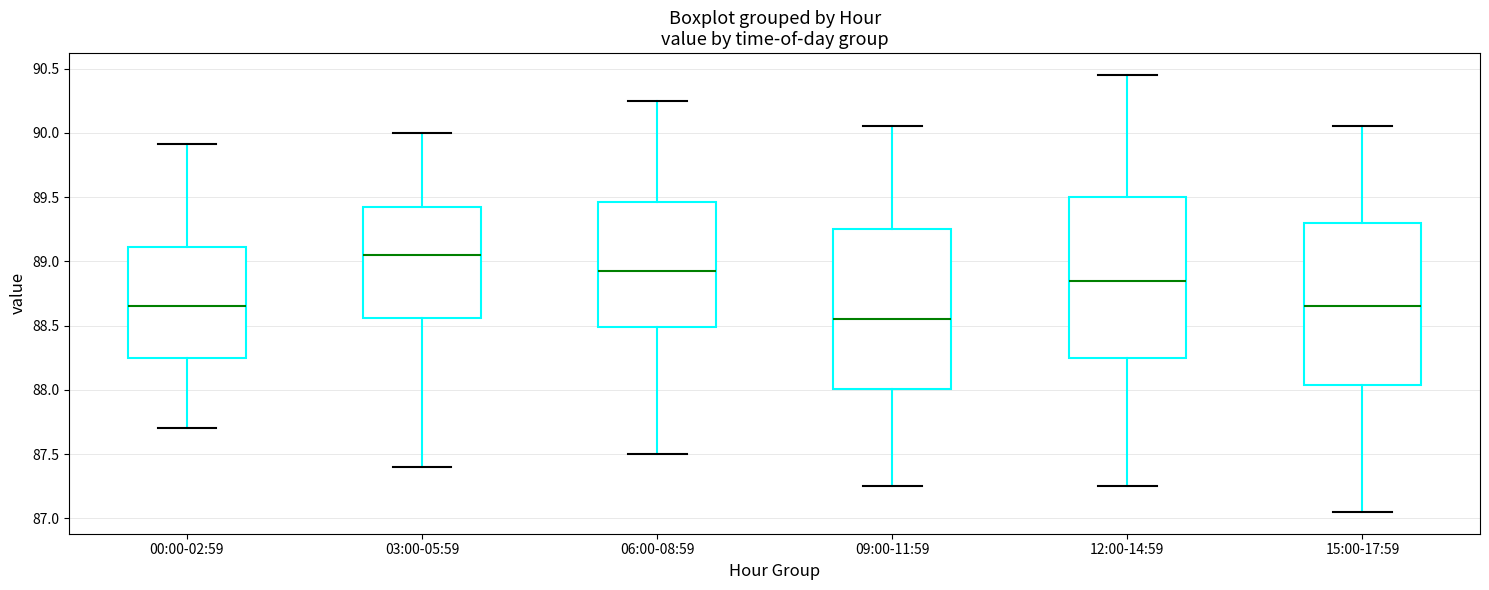

Reading left to right, transcribe this box plot: for each box, give where its median line is, the range the box spans, and where its two whiskers end, as read against the y-axis. The values are not printed on the chart, so give them approximately, as read against the axis.

00:00-02:59: median 88.65, box 88.25 to 89.10, whiskers 87.70 to 89.90
03:00-05:59: median 89.05, box 88.55 to 89.45, whiskers 87.40 to 90.00
06:00-08:59: median 88.95, box 88.50 to 89.45, whiskers 87.50 to 90.25
09:00-11:59: median 88.55, box 88.00 to 89.25, whiskers 87.25 to 90.05
12:00-14:59: median 88.85, box 88.25 to 89.50, whiskers 87.25 to 90.45
15:00-17:59: median 88.65, box 88.05 to 89.30, whiskers 87.05 to 90.05